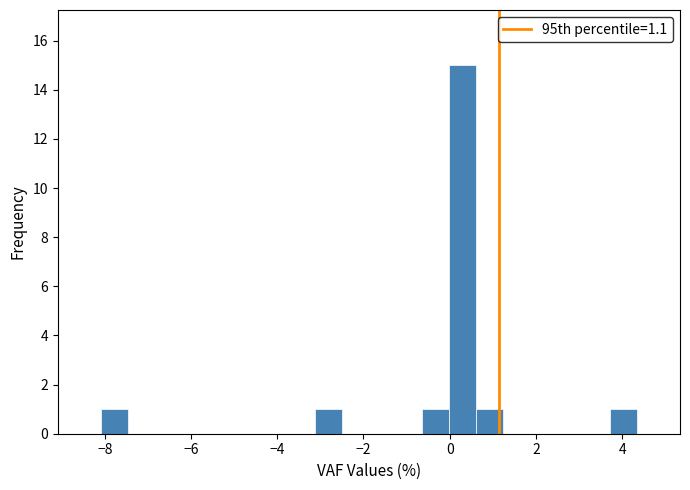

Around what value on the x-axis is the tallest bar? Give the approximate position of its centre, as read against the axis.

0.4